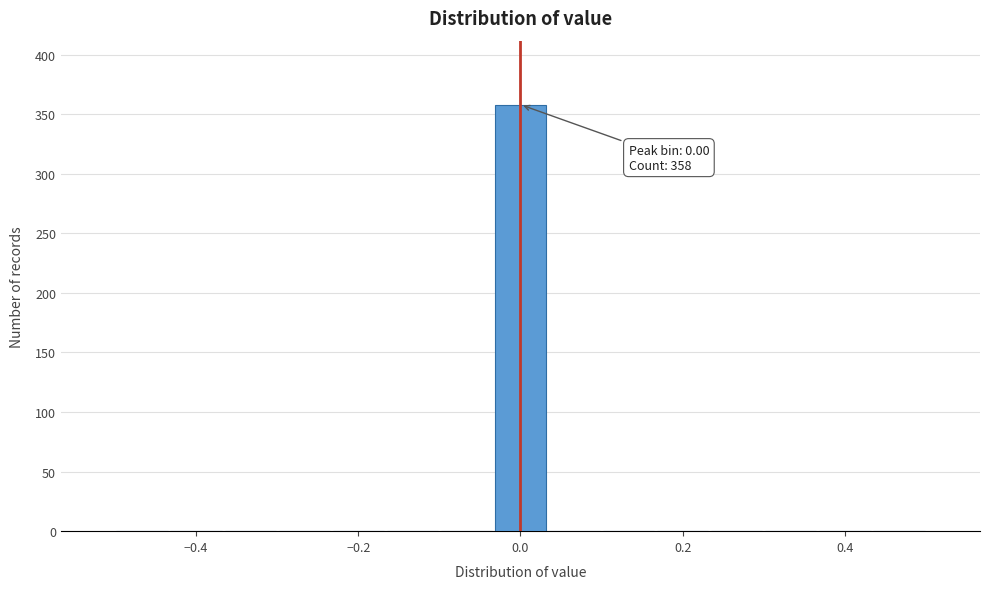

Around what value on the x-axis is the tallest bar? Give the approximate position of its centre, as read against the axis.

0.00